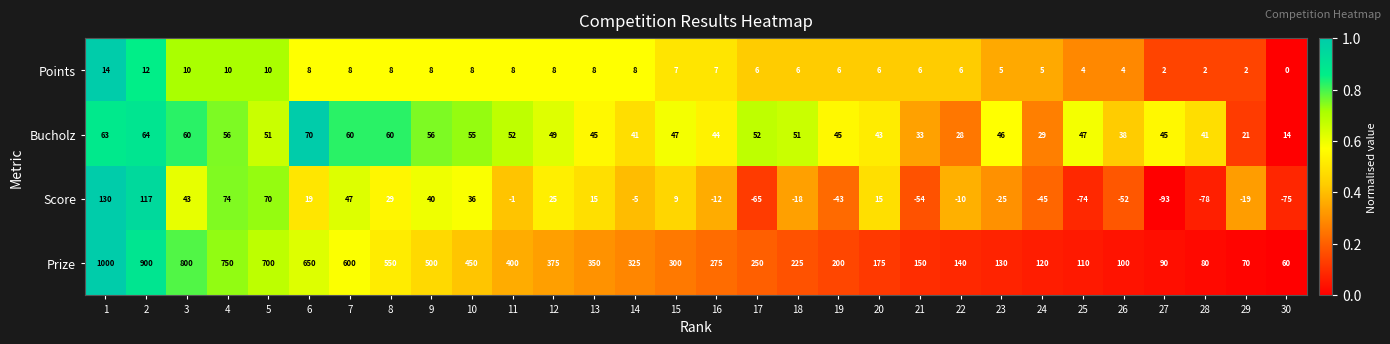

Which series has the largest total across all categories?

Prize